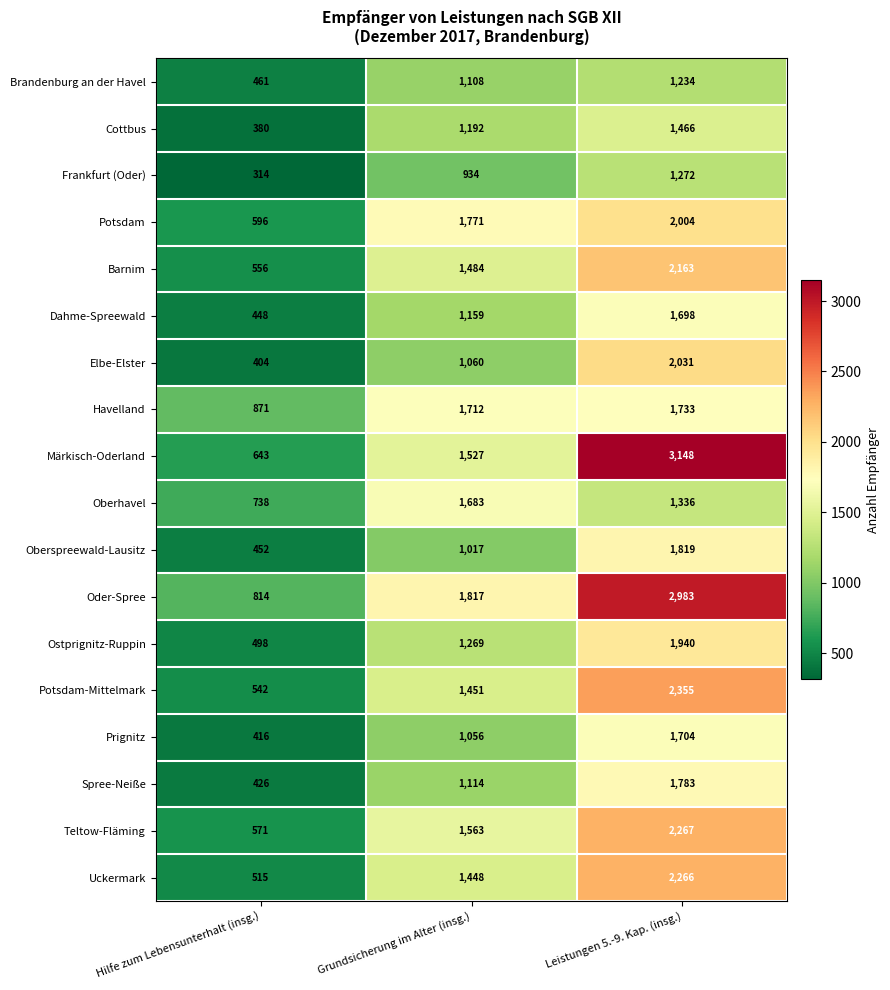

At how many categories does at least one series exceed 613?

3